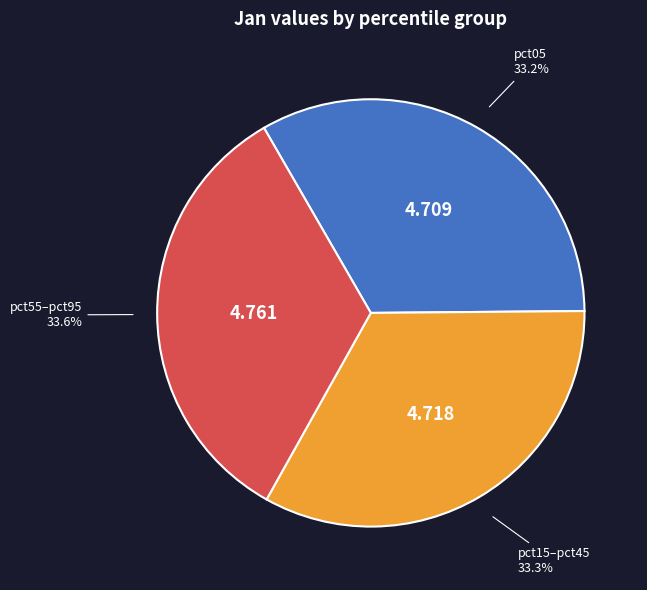

Does pct05 account for over 50% of the chart?

No